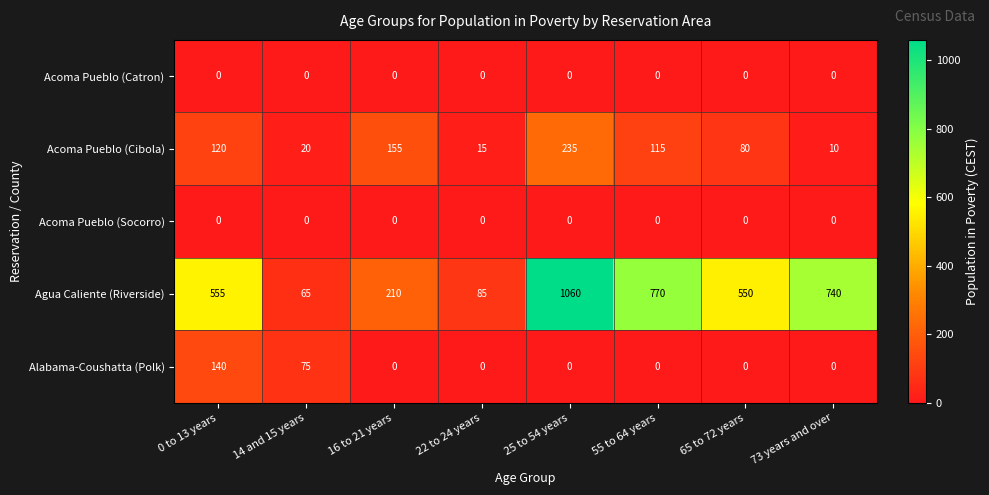

What is the difference between the maximum and minimum values in the Agua Caliente (Riverside) series?

995